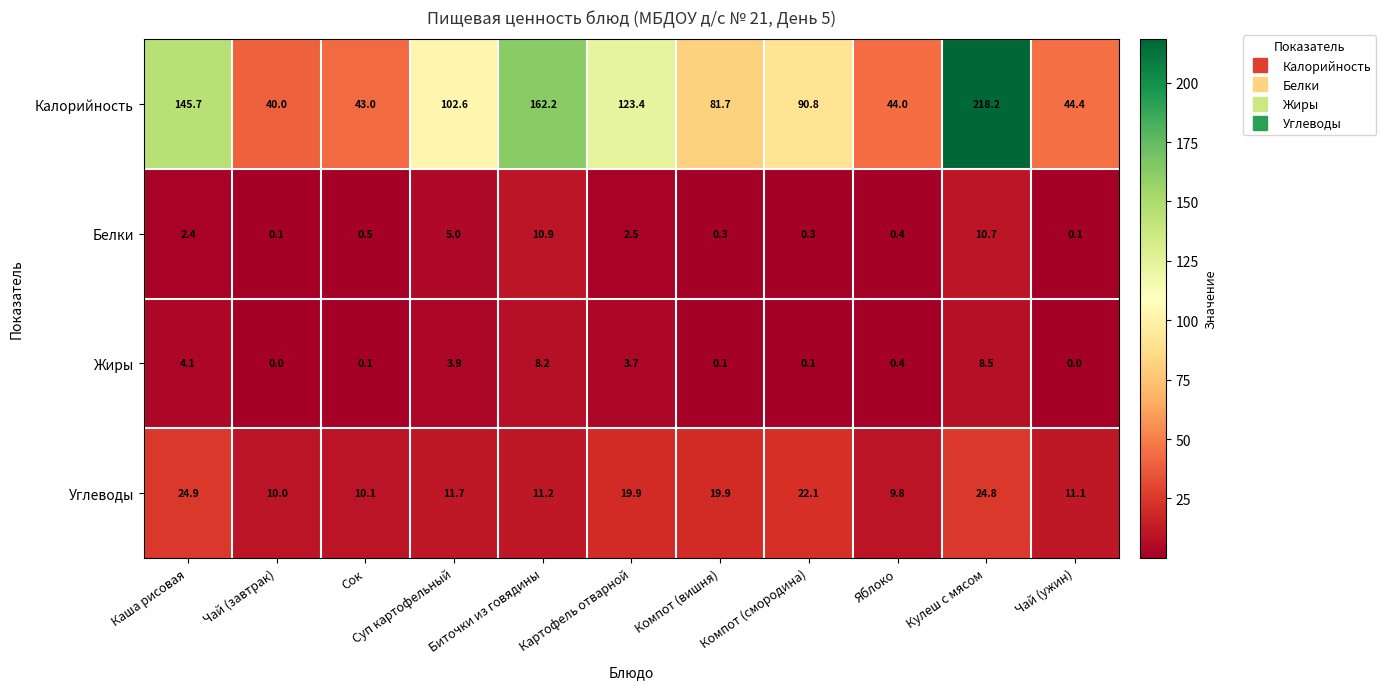

At Каша рисовая, list the series in order from largest to smallest.

Калорийность, Углеводы, Жиры, Белки